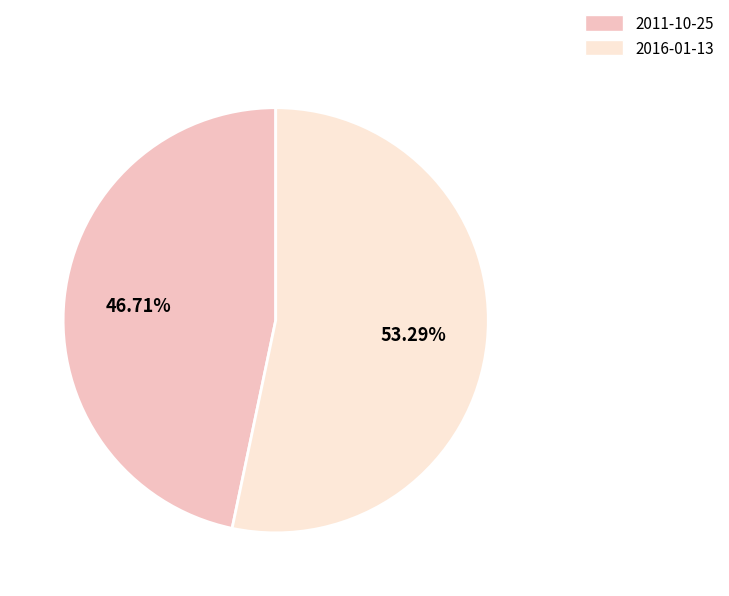

How many slices are in this pie chart?

2